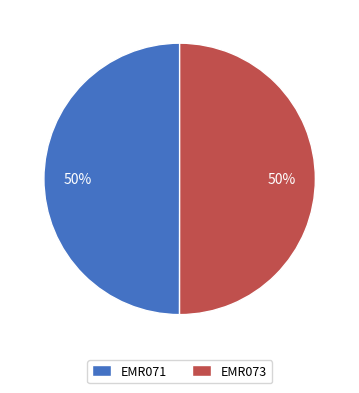

To the nearest percent, what is the combined percentage of EMR071 and EMR073?

100%